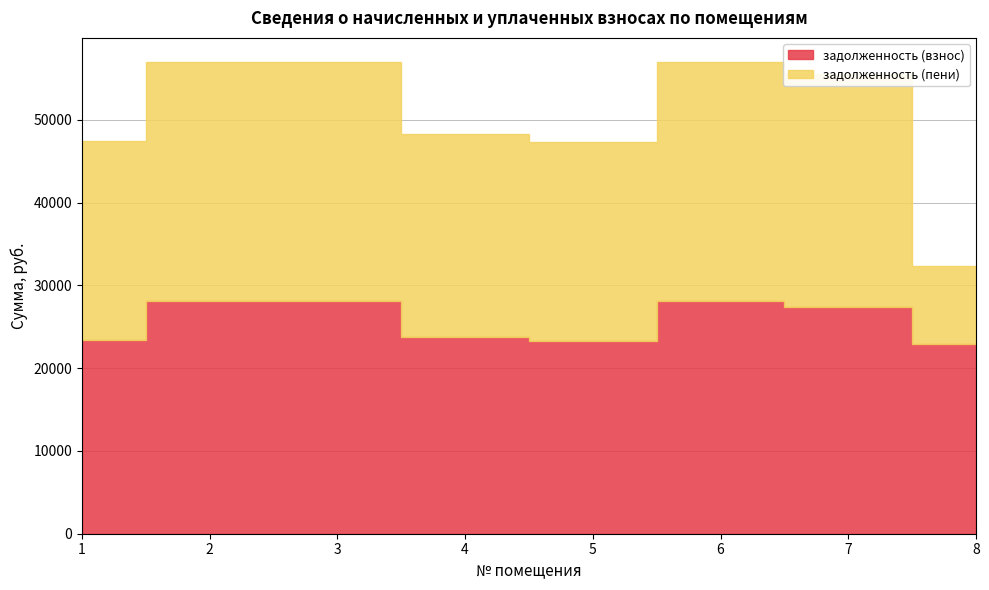

Which series has the largest range (max minus min)?

задолженность (пени)